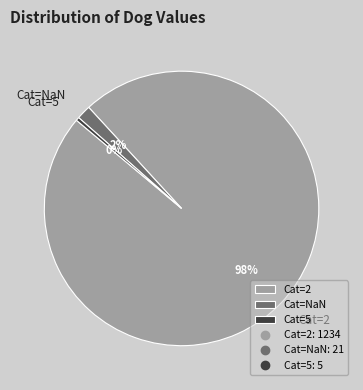

Which has a higher value, Cat=NaN or Cat=2?

Cat=2